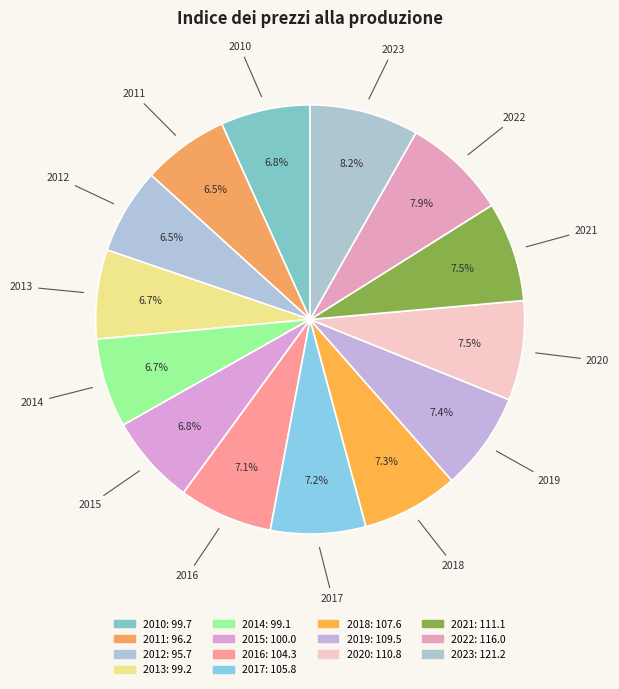

How many slices are in this pie chart?

14